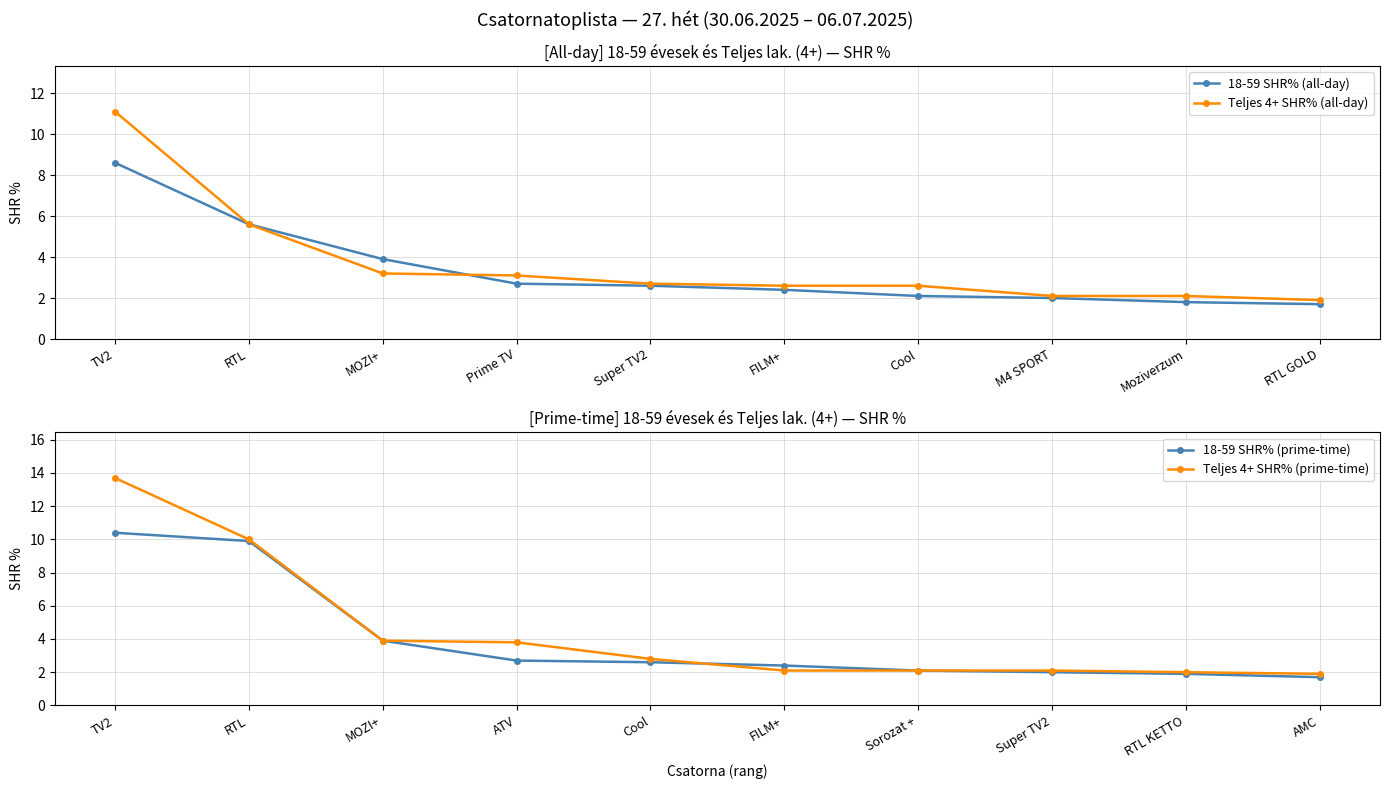

The Teljes 4+ SHR% (all-day) series shows 1.4 at FILM+. True or false?

False